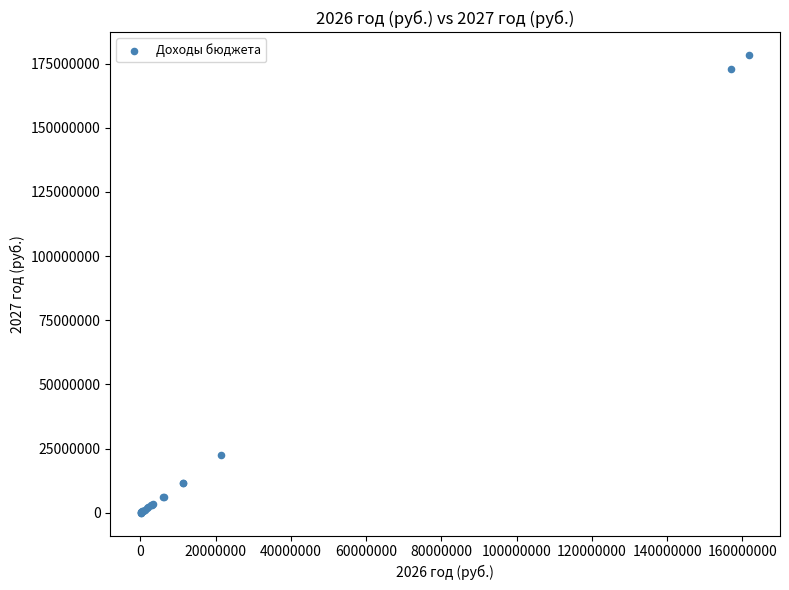

What Y value in the scatter plot is closest to 89217600?

22375900